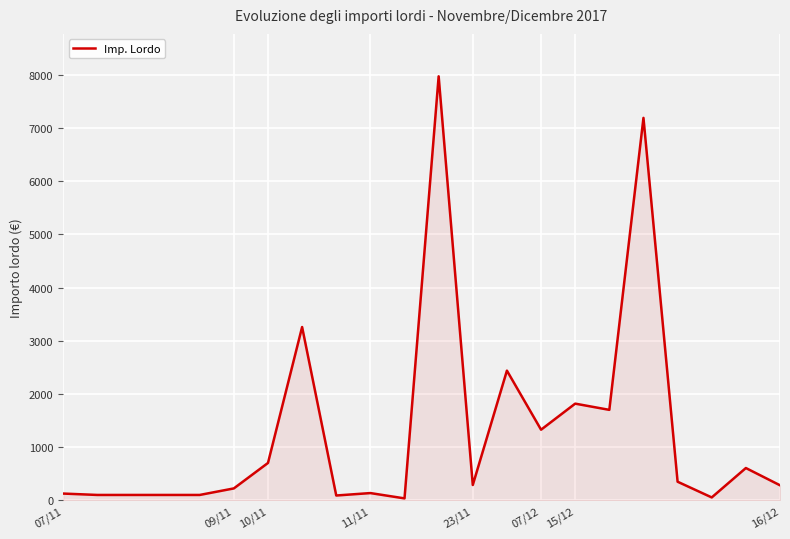

What is the difference between the maximum and minimum values?

7932.4